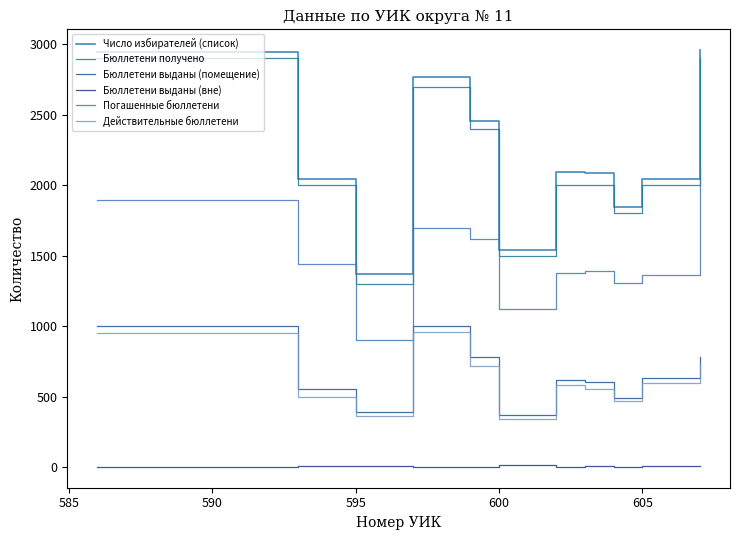

Does the chart have visible grid lines?

No